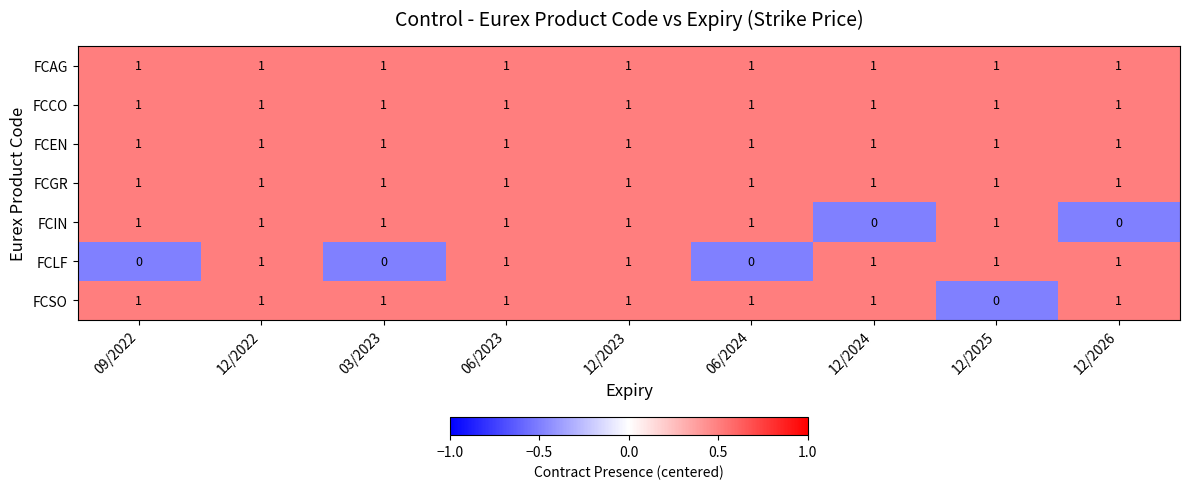

The FCIN series shows 1 at 03/2023. True or false?

True